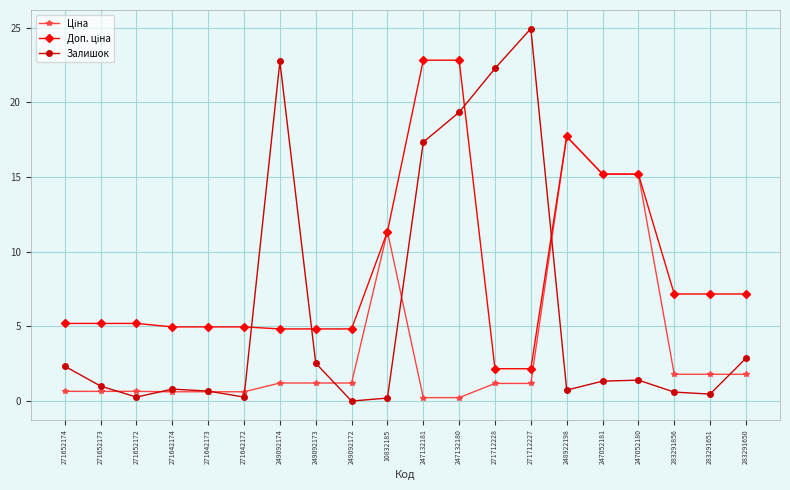

Is it true that Залишок equals 2.9 at 283291650?

True